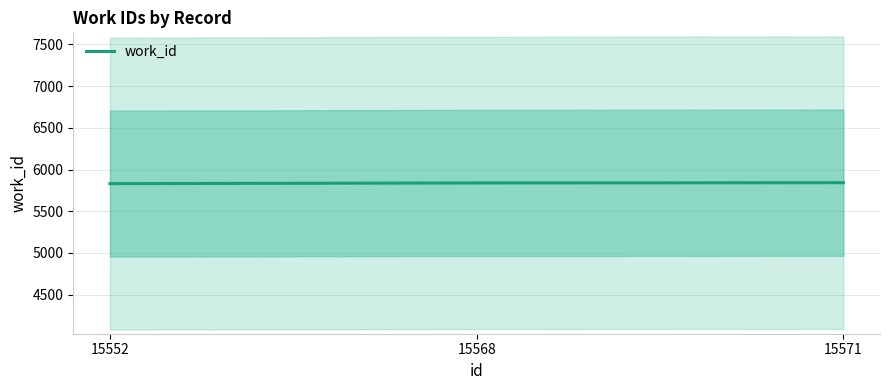

How many distinct data groups are displayed?

1